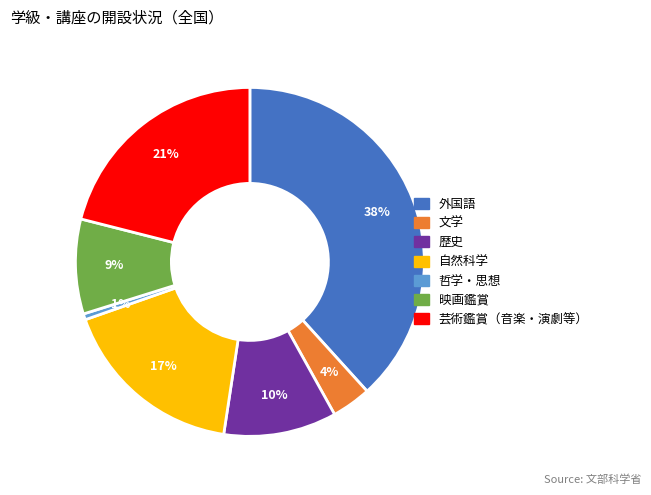

True or false: 哲学・思想 accounts for 11% of the total.

False